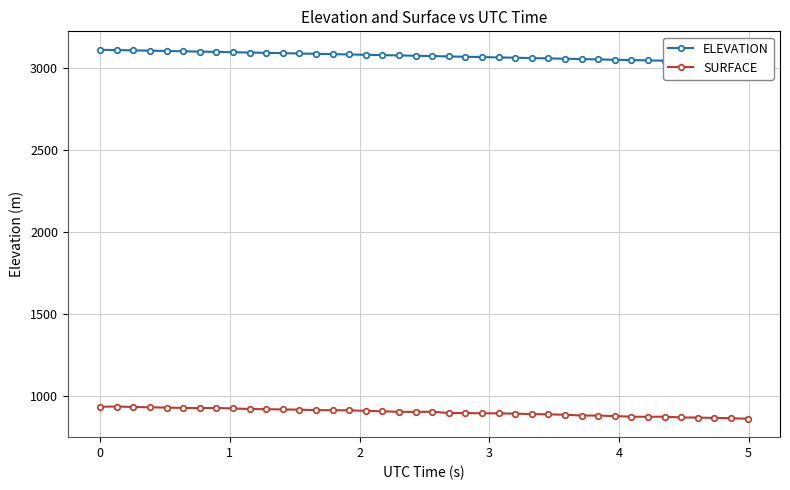

Is the value of ELEVATION at 8 greater than the value of SURFACE at 34?

Yes